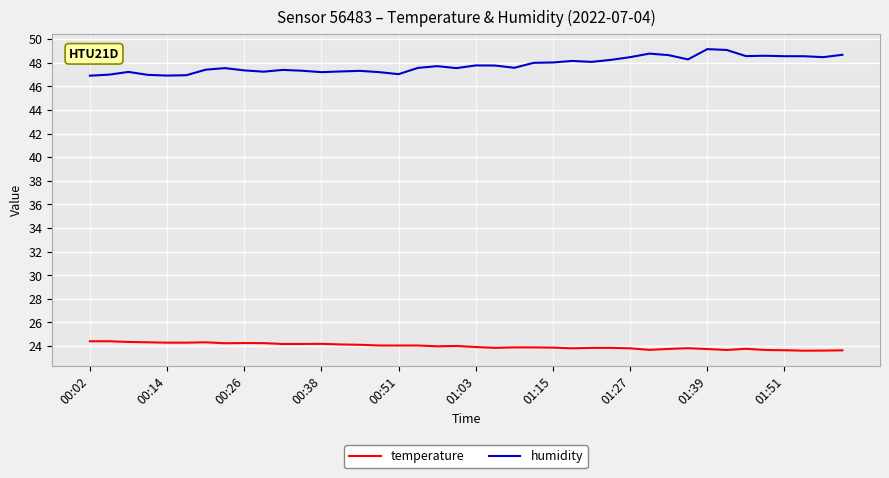

List the series in order of their overall mean, highest first.

humidity, temperature